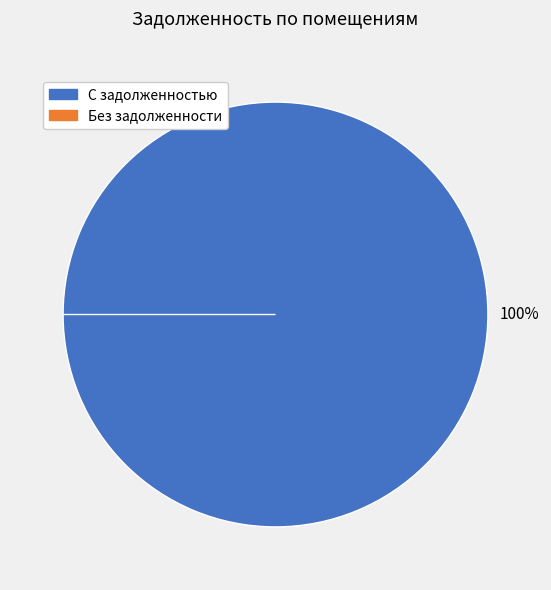

True or false: 15 accounts for 5% of the total.

False